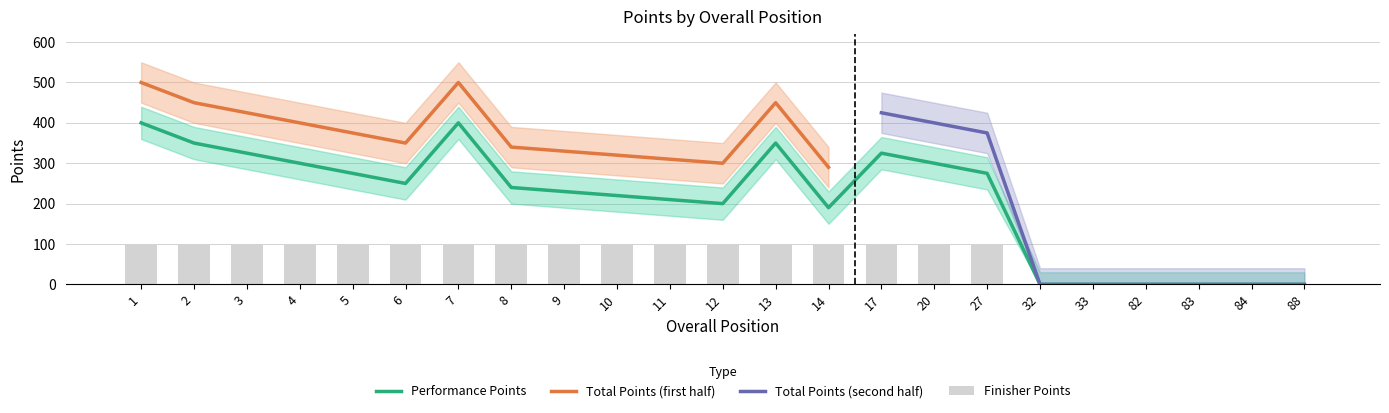

True or false: Performance Points has a value of 272 at 88.

False